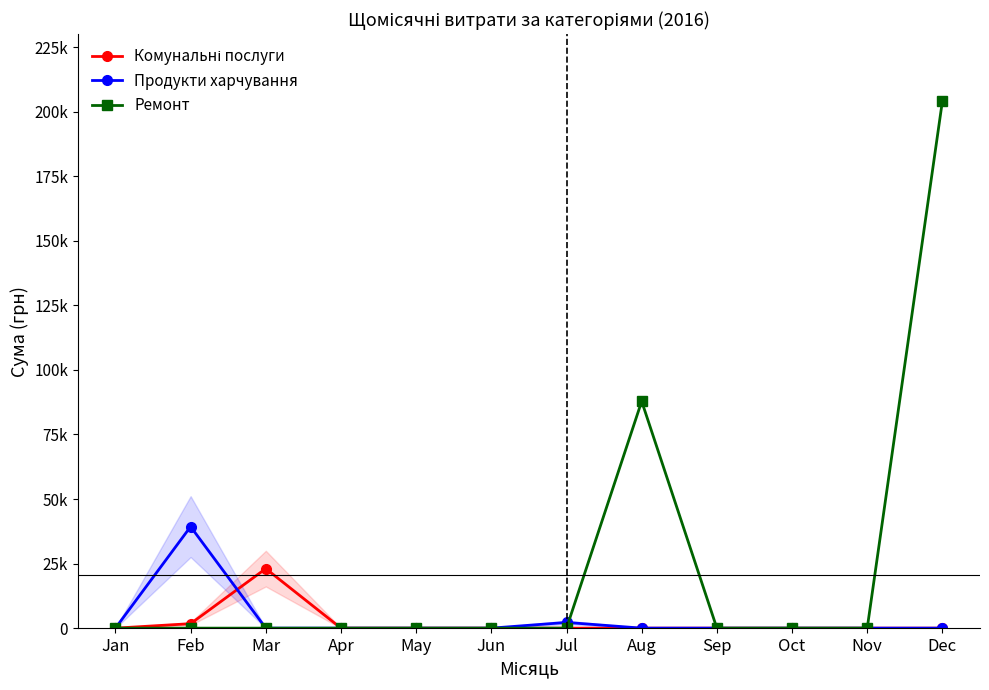

Reading left to right, transcribe all the data shown in this chart.

Комунальні послуги: 0.0	1729.2	23050.6	0.0	0.0	0.0	0.0	0.0	0.0	0.0	0.0	0.0
Продукти харчування: 0.0	39320.3	0.0	0.0	0.0	0.0	2215.8	0.0	0.0	0.0	0.0	0.0
Ремонт: 0.0	0.0	0.0	0.0	0.0	0.0	0.0	87847.6	0.0	0.0	0.0	204148.4